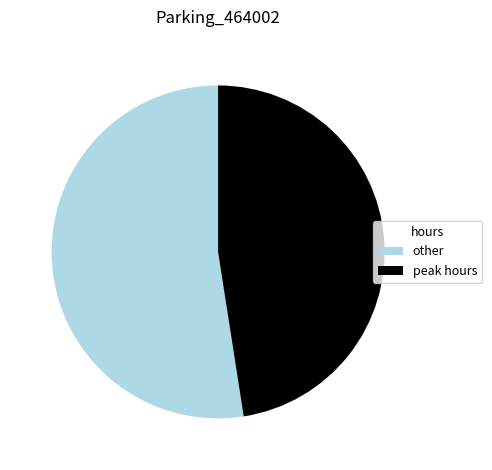

Rank the categories by value from highest to lowest.

other, peak hours